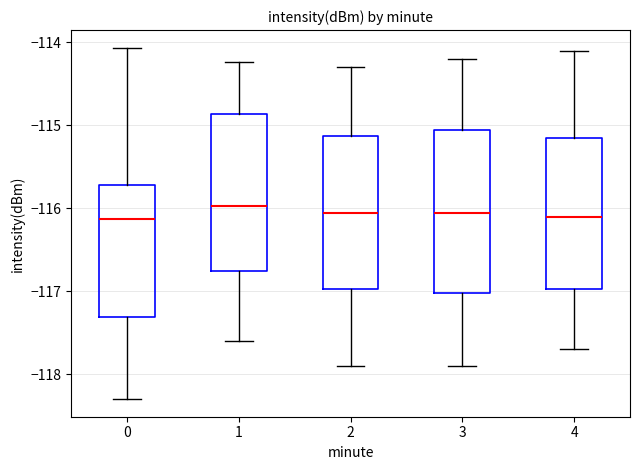

Reading left to right, read every box against the y-axis: the position of its median line, the range the box covers, and the ends of its whiskers. The values are not printed on the chart, so give them approximately, as read against the axis.

0: median -116.1, box -117.3 to -115.7, whiskers -118.3 to -114.1
1: median -116.0, box -116.8 to -114.9, whiskers -117.6 to -114.2
2: median -116.0, box -117.0 to -115.1, whiskers -117.9 to -114.3
3: median -116.0, box -117.0 to -115.0, whiskers -117.9 to -114.2
4: median -116.1, box -117.0 to -115.1, whiskers -117.7 to -114.1